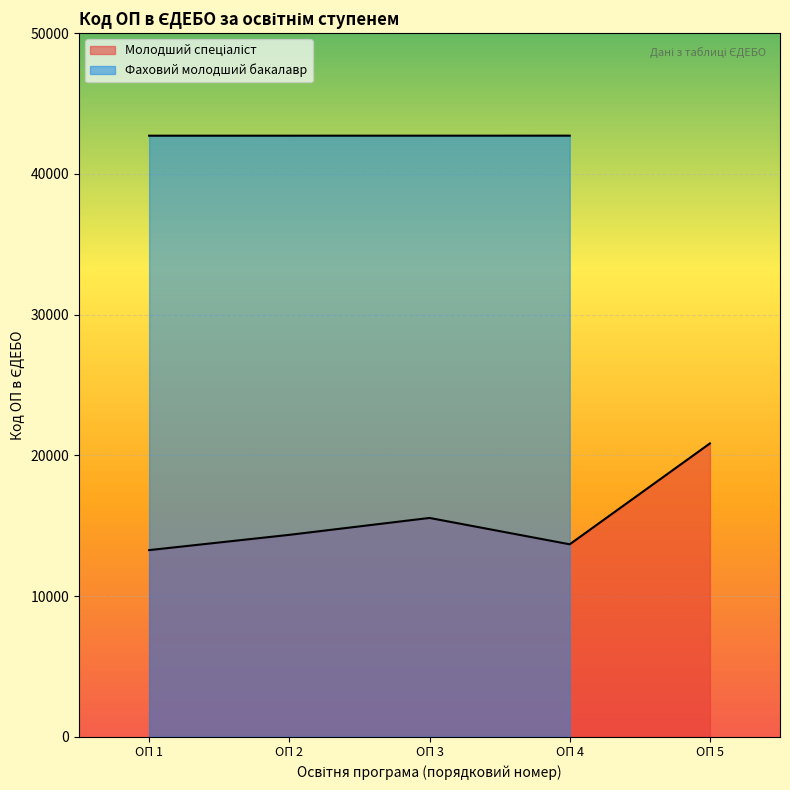

How many interior local valleys (lower than both neighbors) does the data have?

1